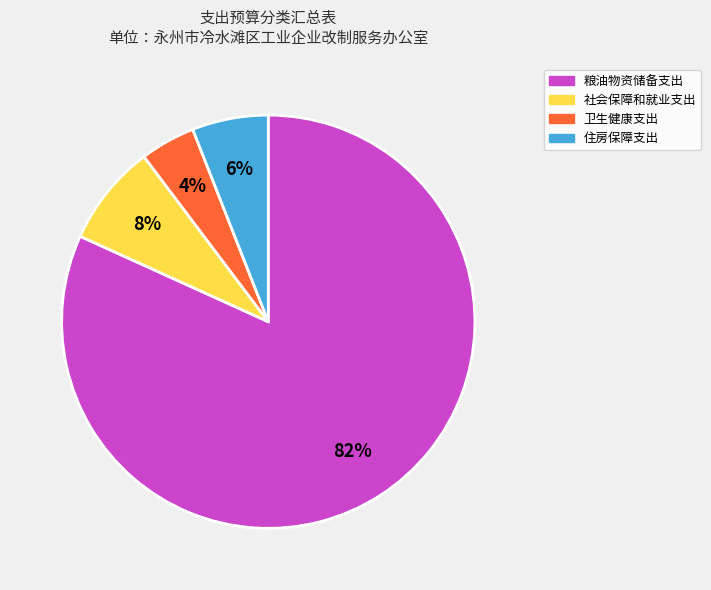

True or false: 粮油物资储备支出 accounts for 82% of the total.

True